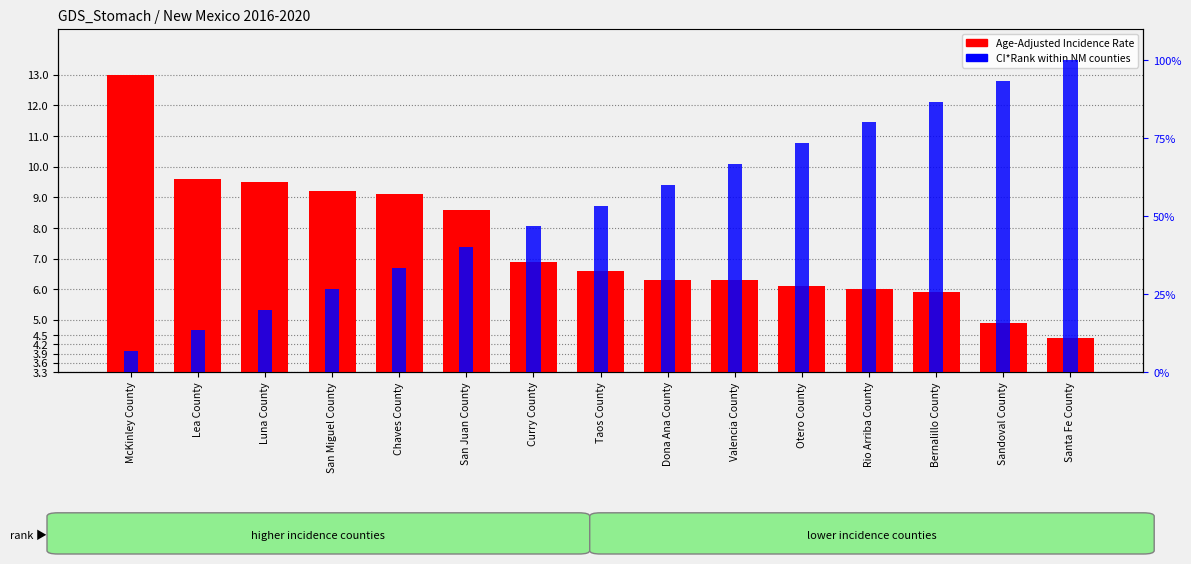

How many distinct data groups are displayed?

2